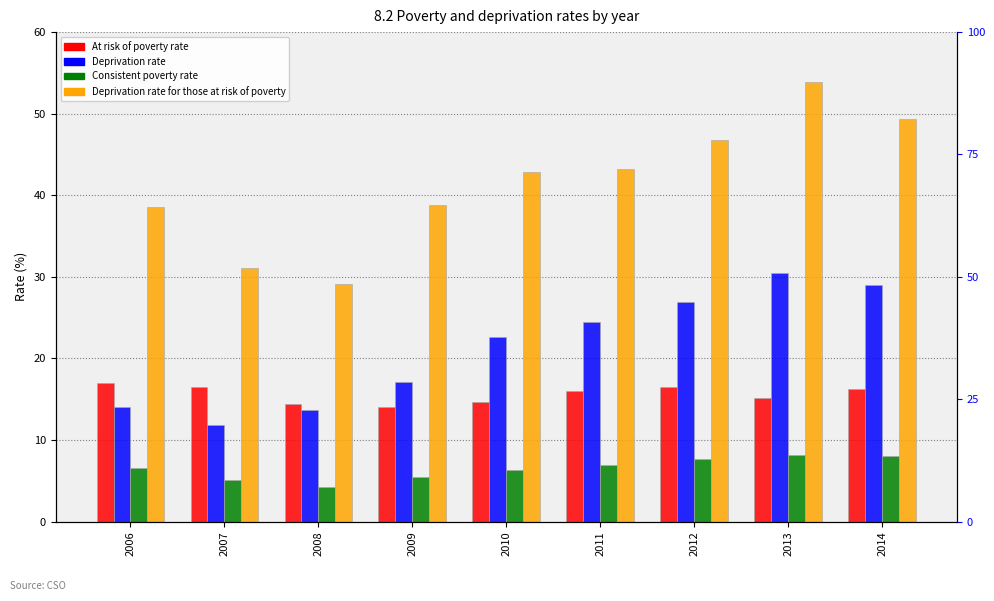

What is the total value across all series at 2014?

102.6